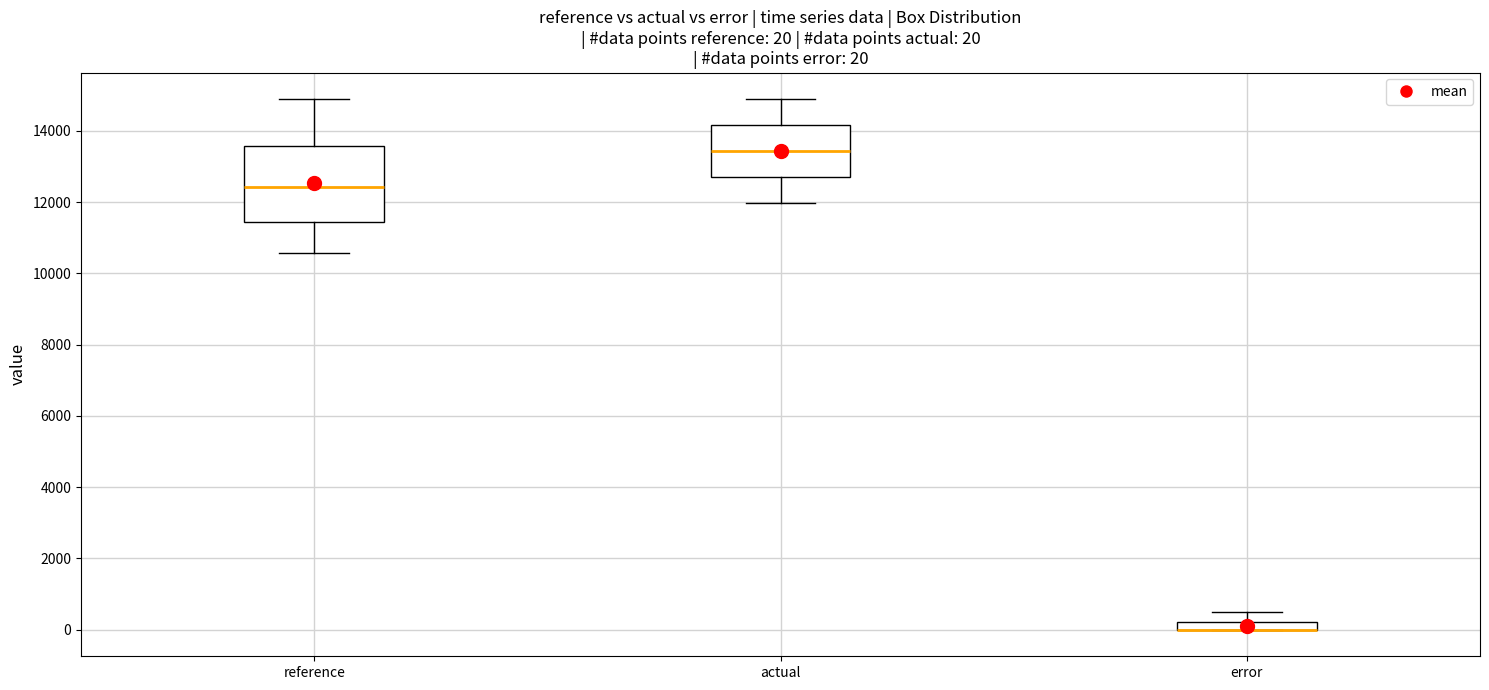

Comparing the boxes themselves (not the whiskers), which one is the tallest?

reference